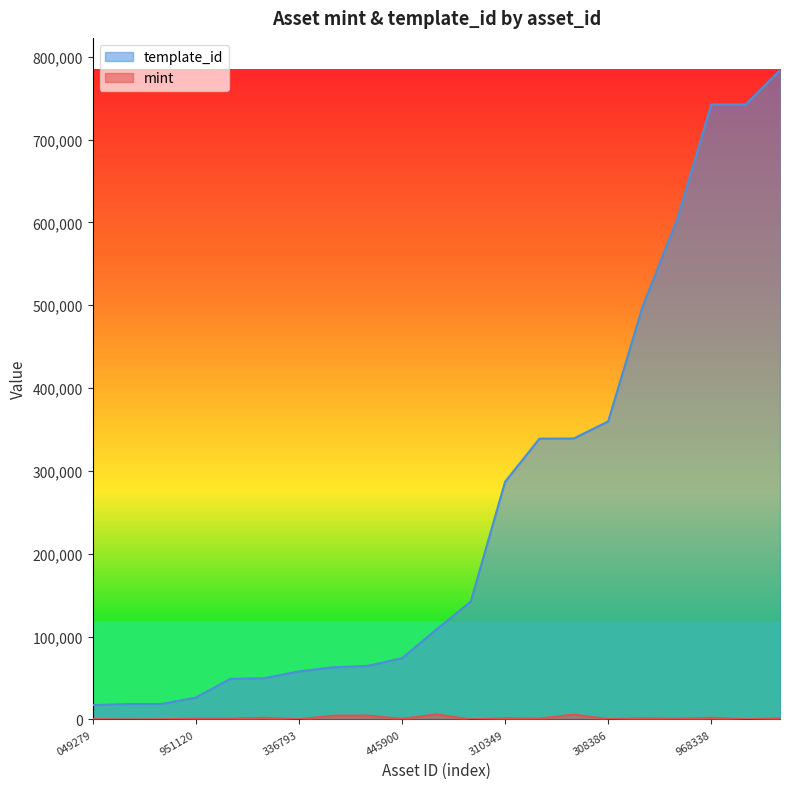

What is the difference between the mint values at 1099512267018 and 1099514988122?

669